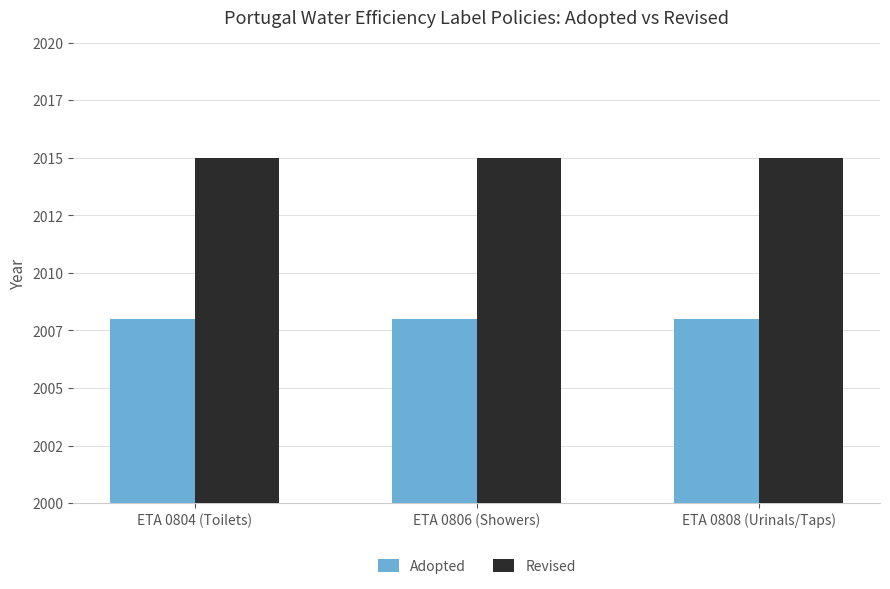

What are all the series names shown in the legend?

Adopted, Revised